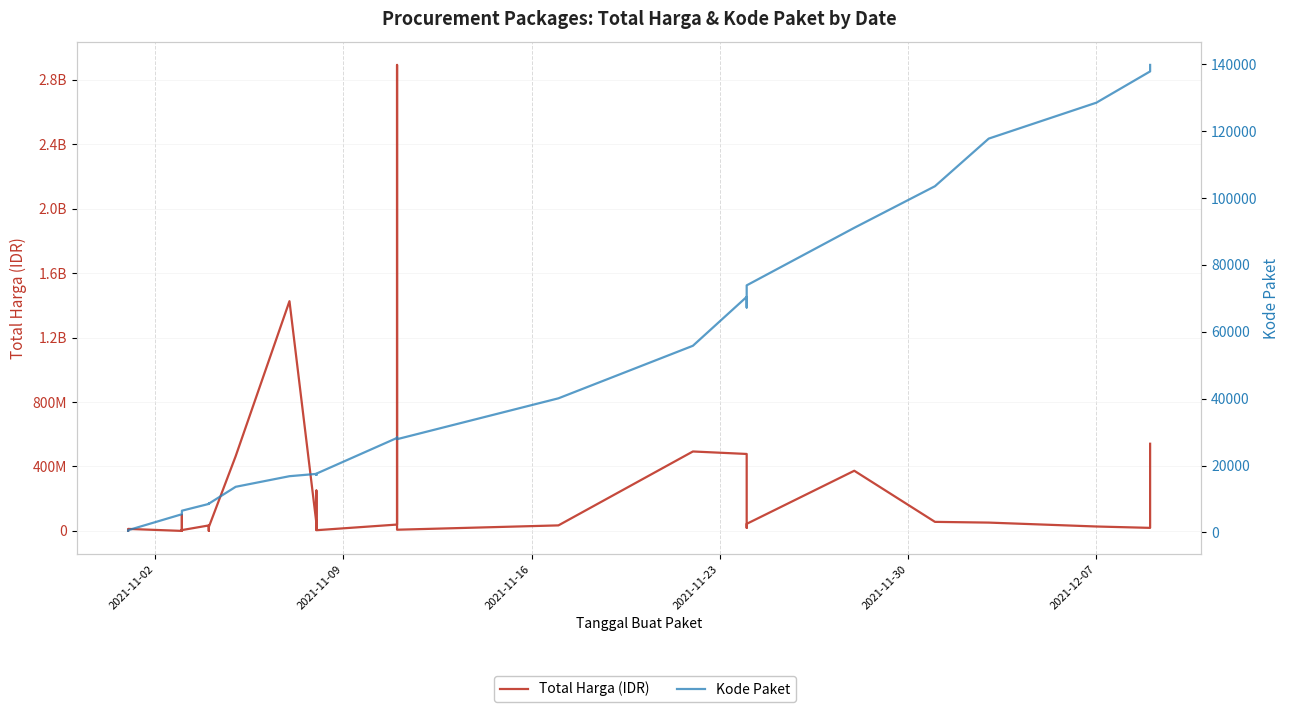

Which series has the largest range (max minus min)?

Total Harga (IDR)